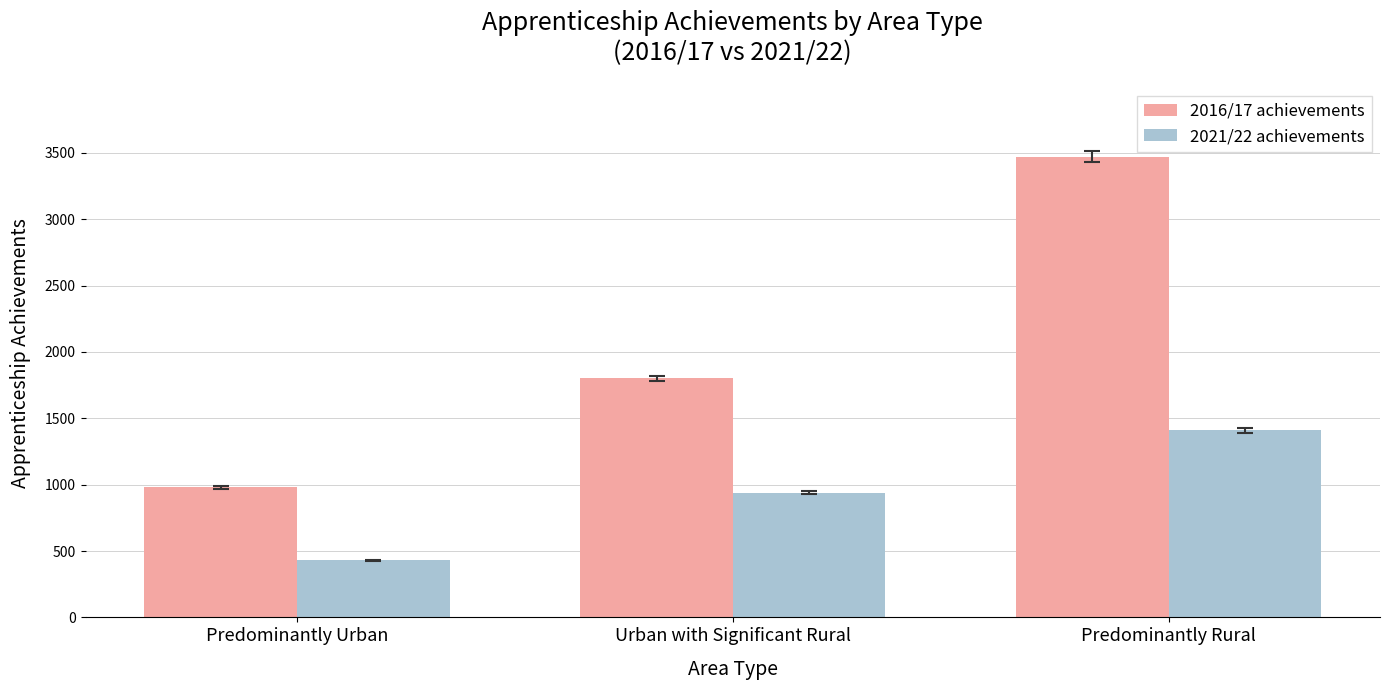

How many groups of bars are there?

3